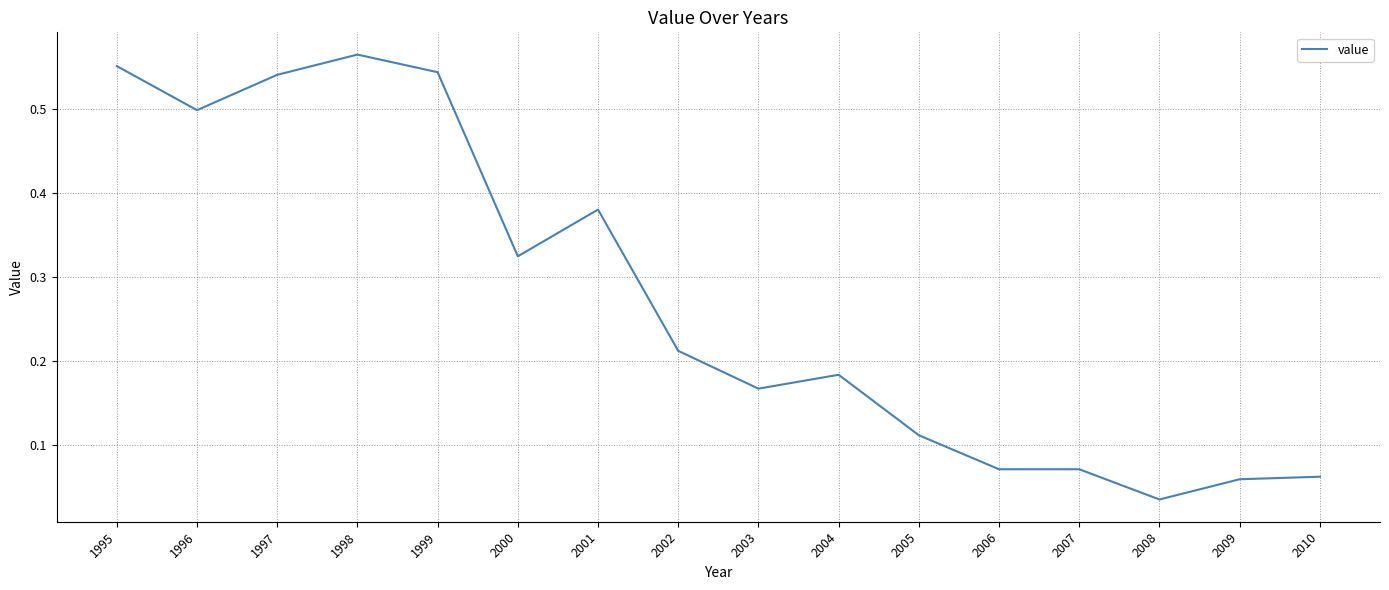

Which has a higher value, 1995 or 2001?

1995